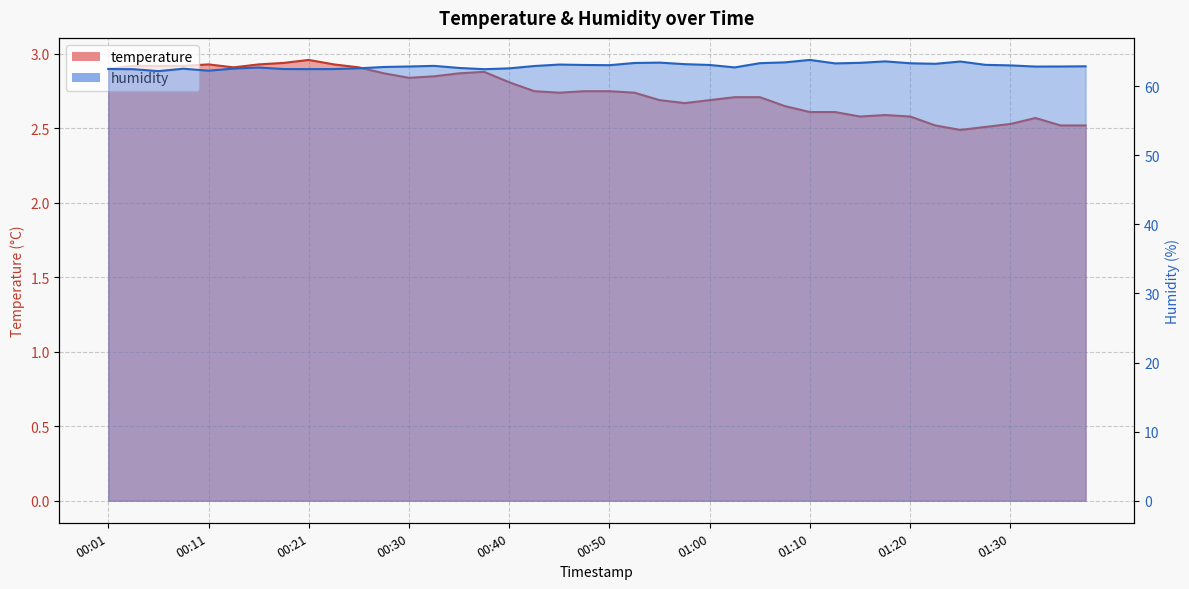

What is the label of the 7th point from the left?

00:16